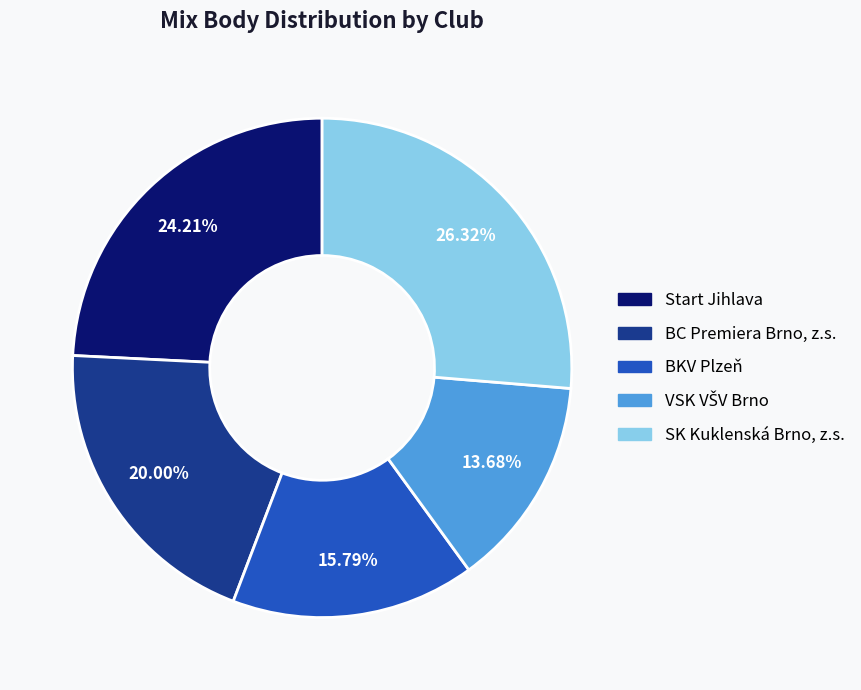

Which slice is the largest?

SK Kuklenská Brno, z.s.